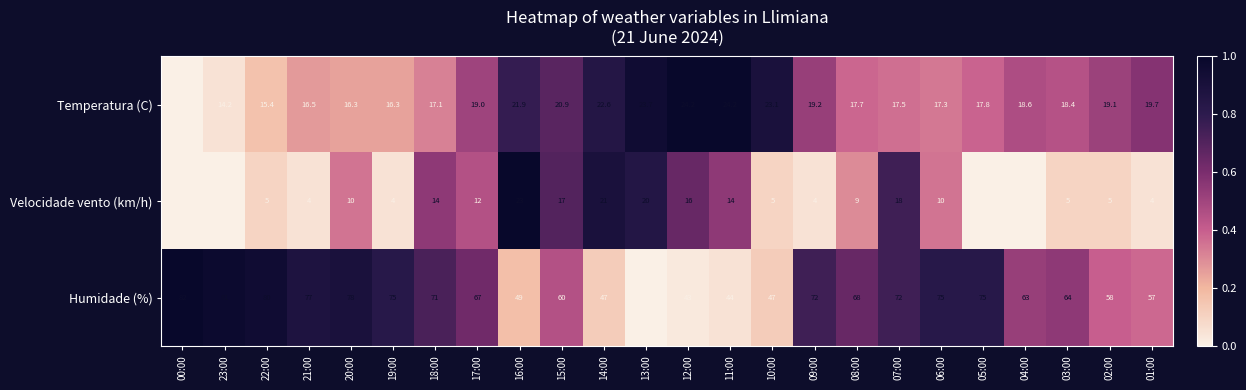

Rank the series by their maximum value, from lowest to highest.

Velocidade vento (km/h), Temperatura (C), Humidade (%)